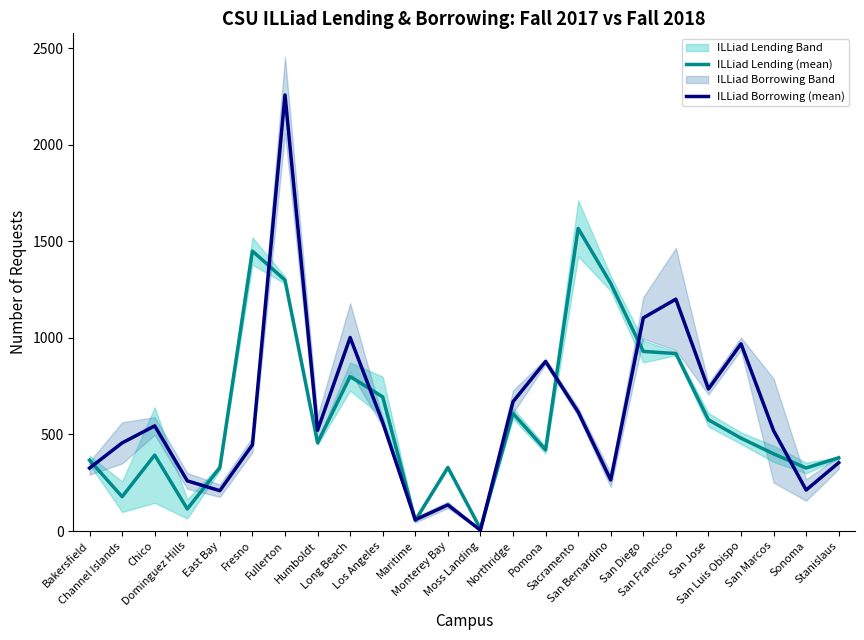

Which category has the lowest value in the ILLiad Borrowing (mean) series?

Moss Landing